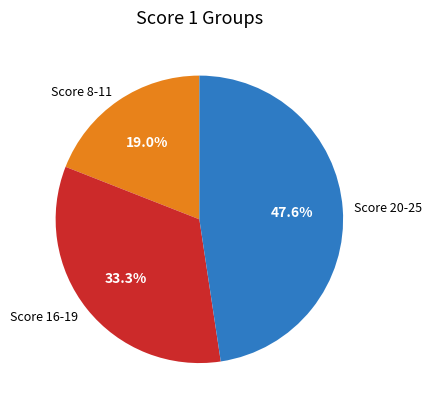

Rank the categories by value from lowest to highest.

Score 8-11, Score 16-19, Score 20-25